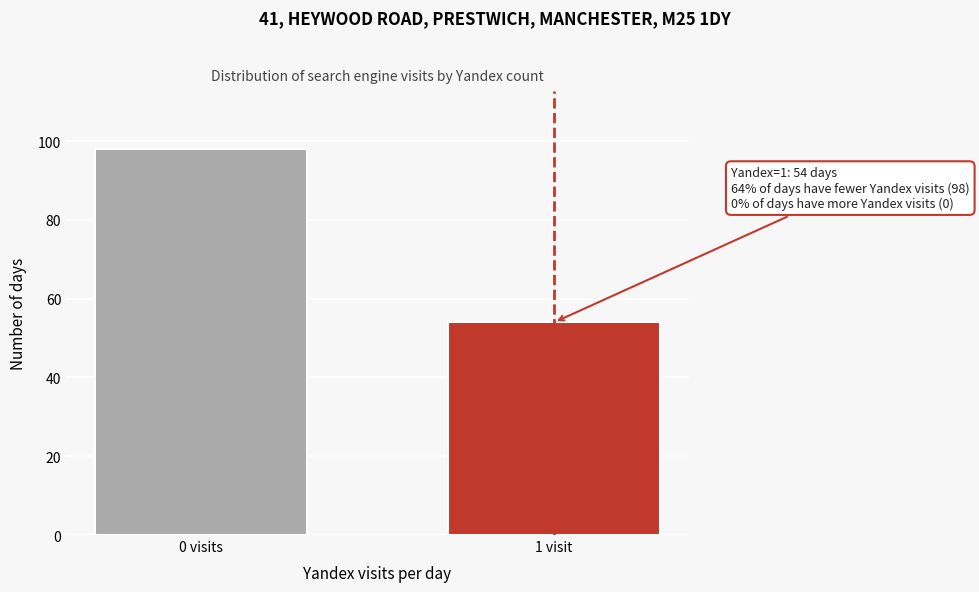

Reading left to right, extract all data points from this chart.

98	54